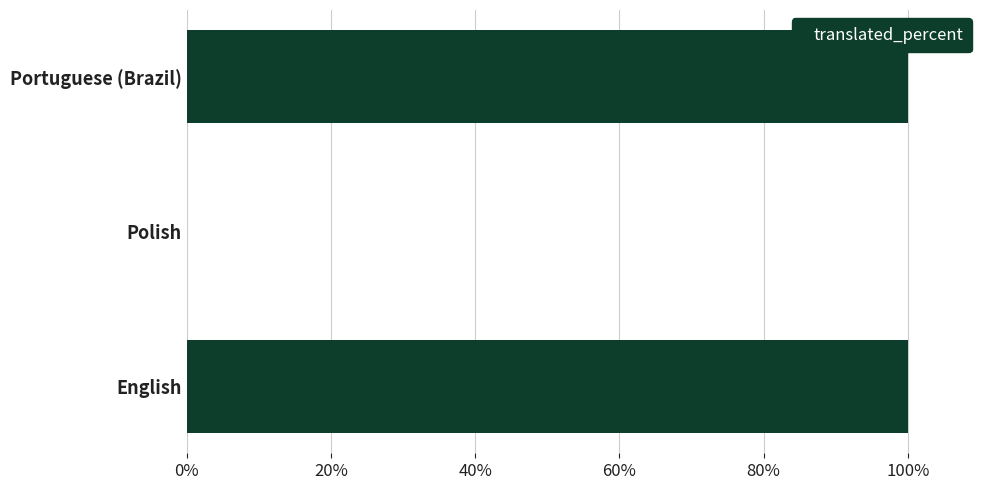

The value at English is 160. True or false?

False